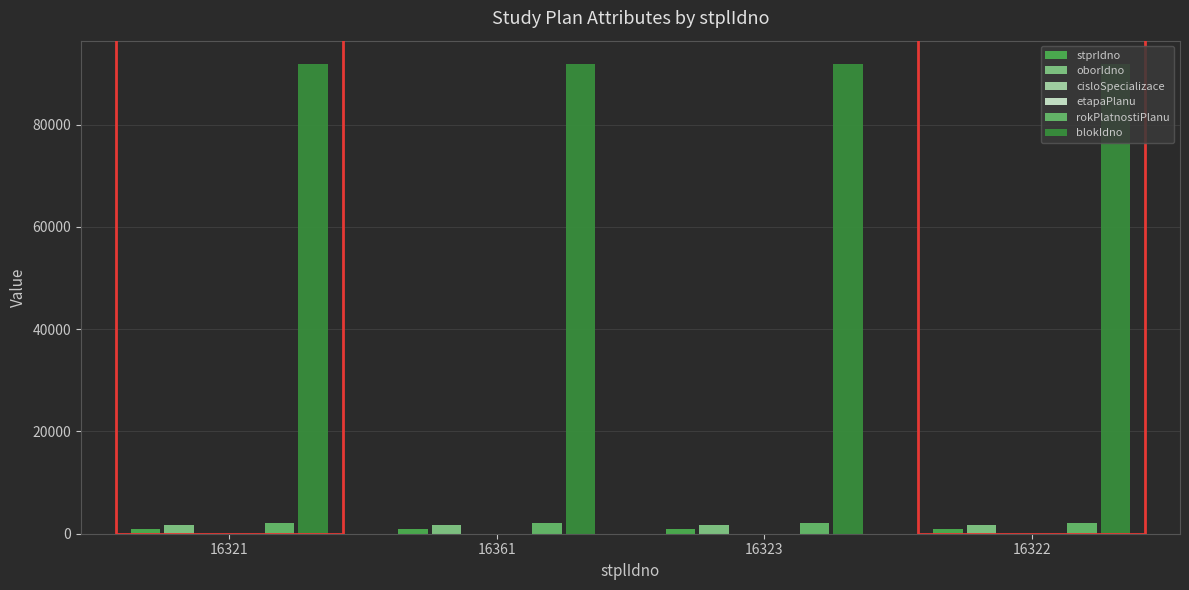

Between 16323 and 16322, which series saw the biggest shift?

stprIdno